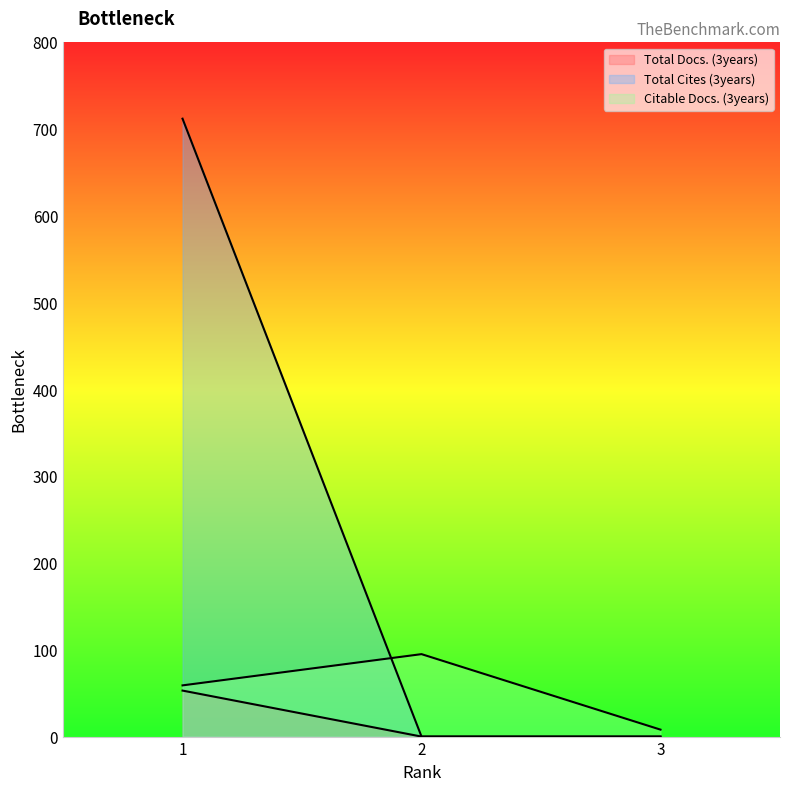

The Total Cites (3years) series shows 0 at 3. True or false?

True